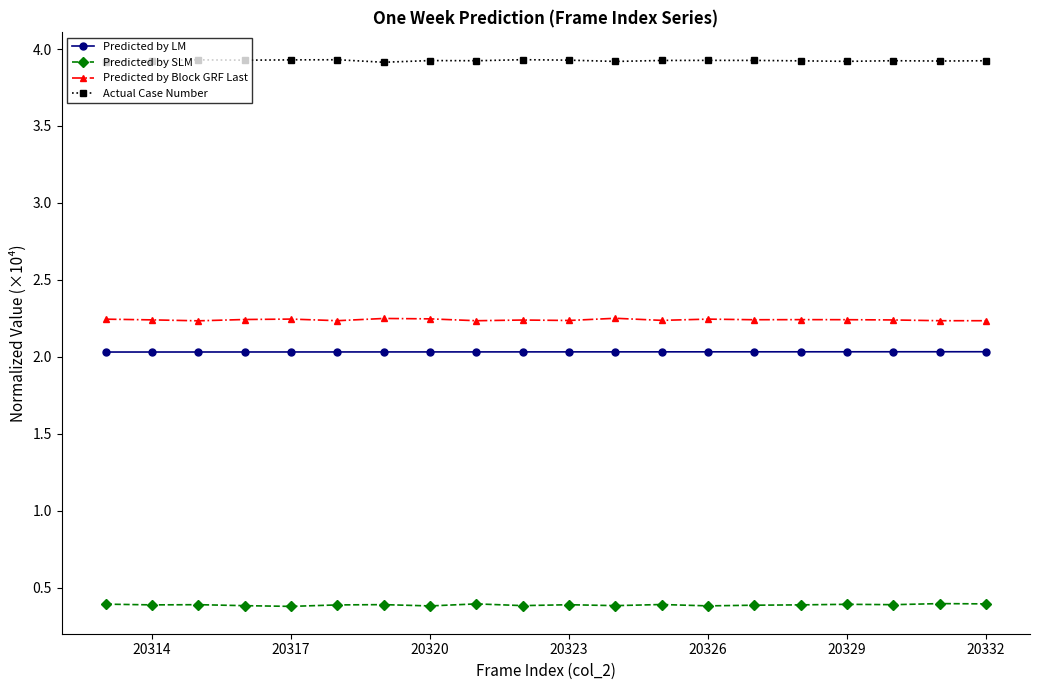

What is the smallest value displayed?

0.4